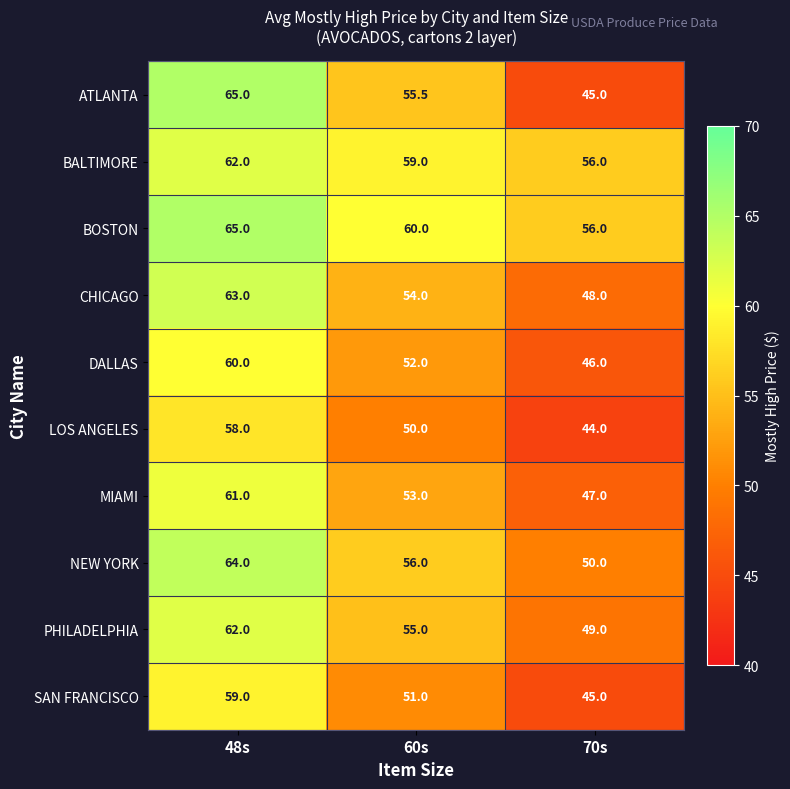

What is the difference between the MIAMI values at 70s and 48s?

14.0